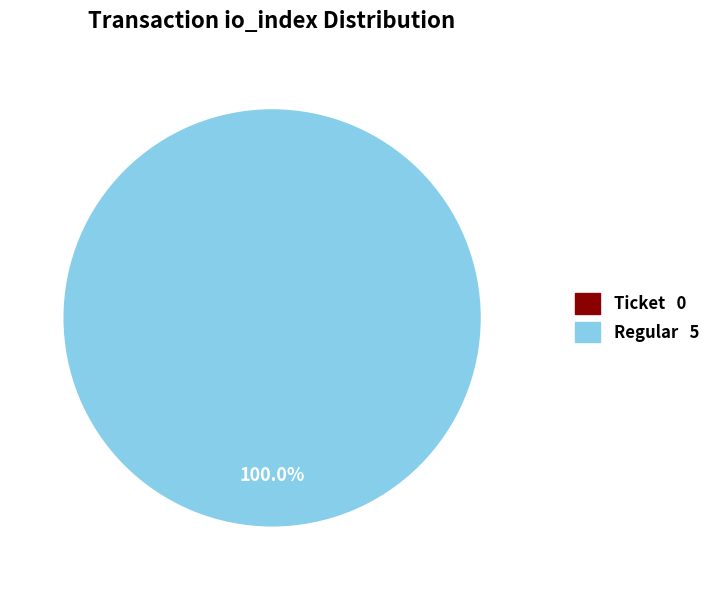

Which category has the biggest portion of the pie?

Regular